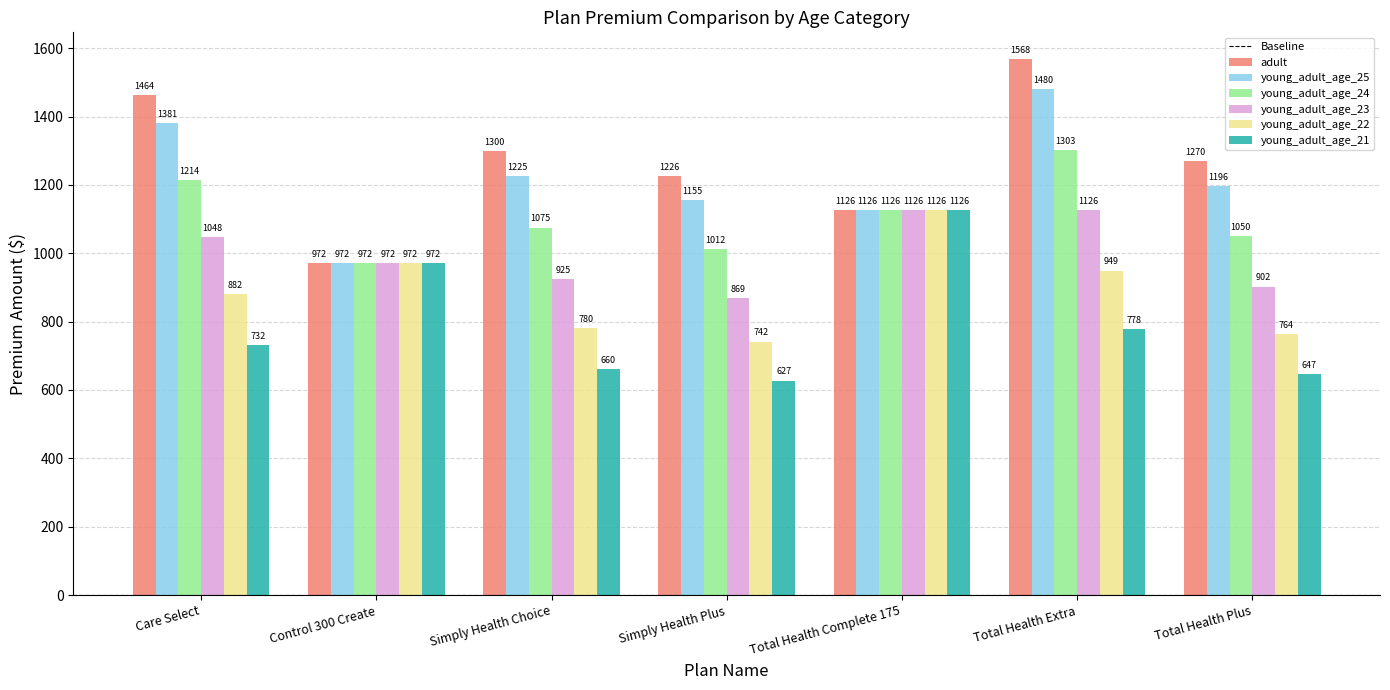

What is the sum of the young_adult_age_22 values at Simply Health Choice and Control 300 Create?

1752.0